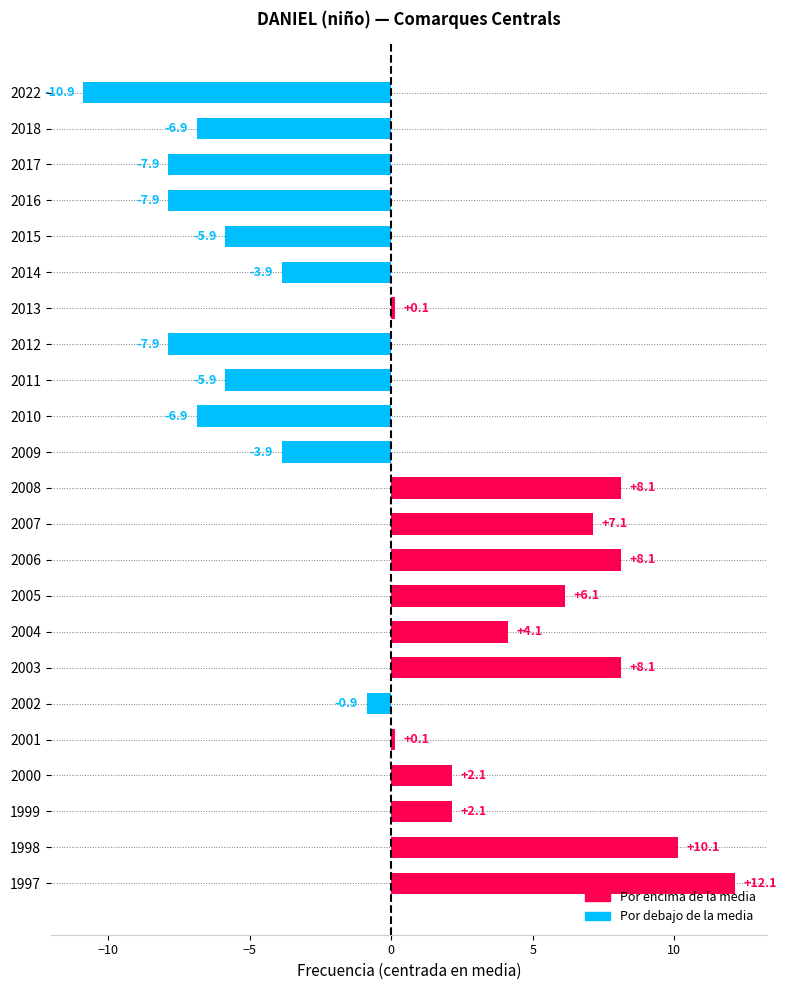

Which has a higher value, 2011 or 2012?

2011